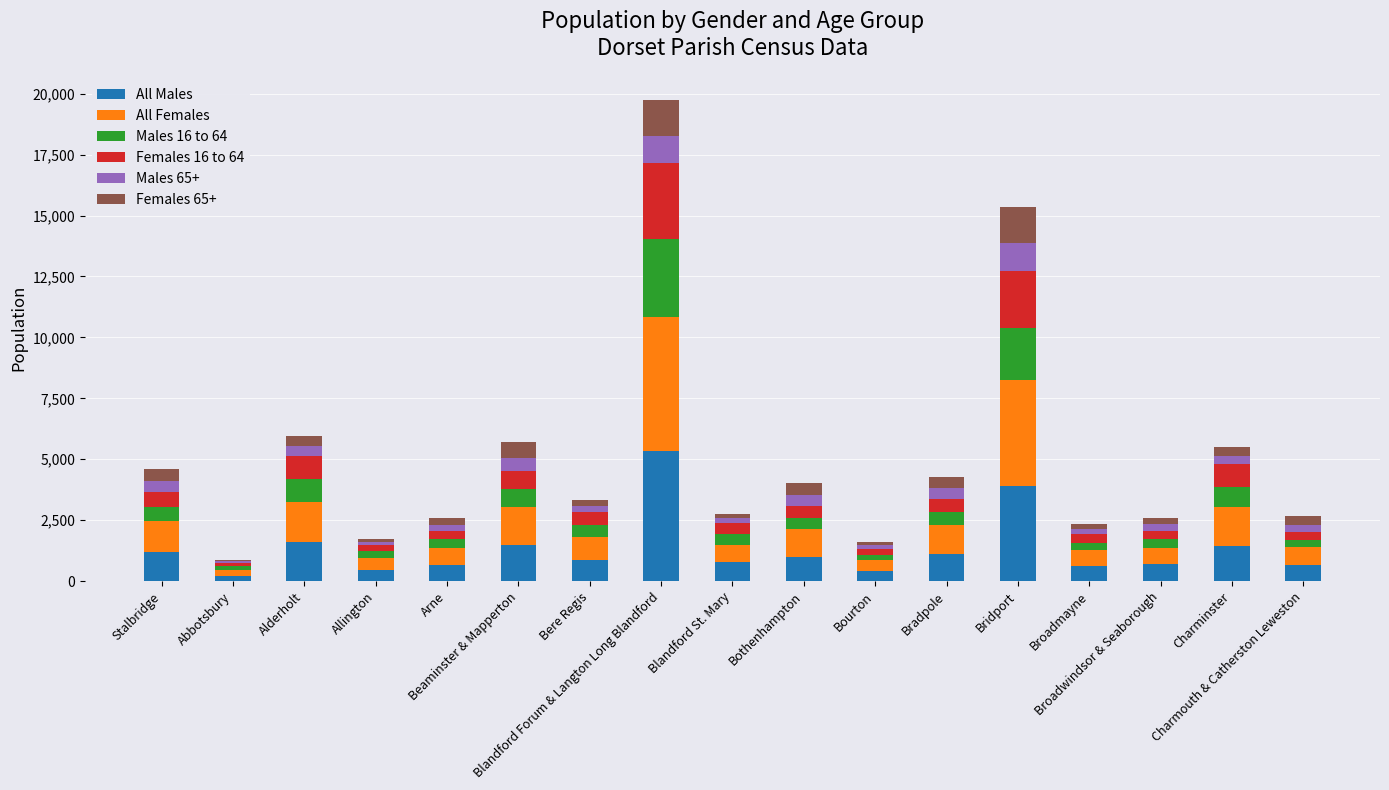

What is the maximum value for All Males?

5342